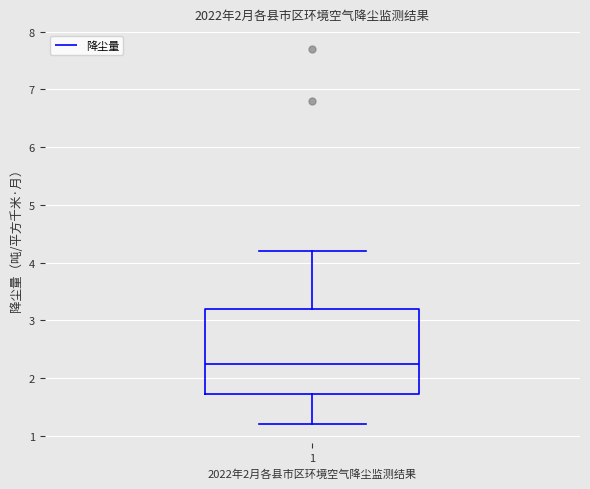

Transcribe this box plot: give where the median line is, the range the box spans, and where the two whiskers end, as read against the y-axis. The values are not printed on the chart, so give them approximately, as read against the axis.

median 2.3, box 1.7 to 3.2, whiskers 1.2 to 4.2